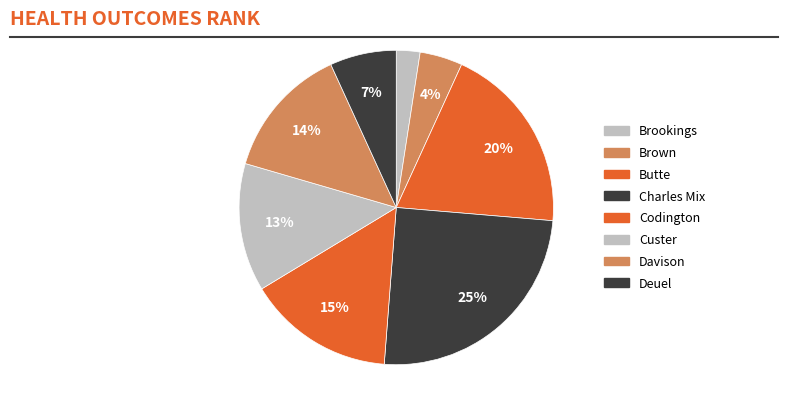

Which slice is the smallest?

Brookings